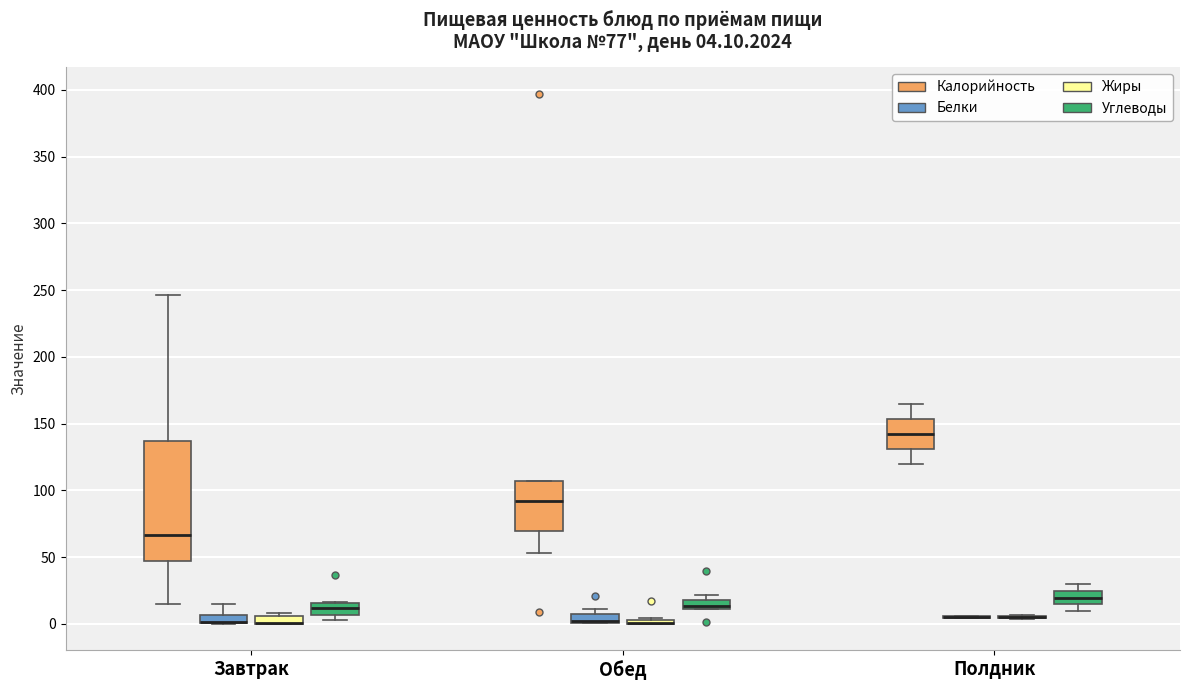

Which box is the tallest, from its lower edge to its upper edge?

Завтрак (Калорийность)